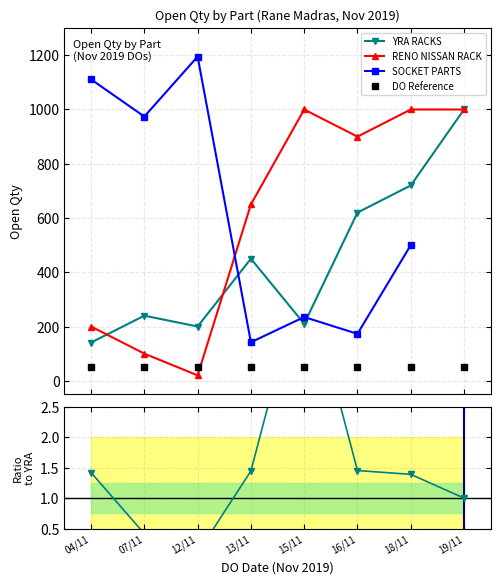

What is the sum of the SOCKET PARTS values at 15/11 and 13/11?

377.0